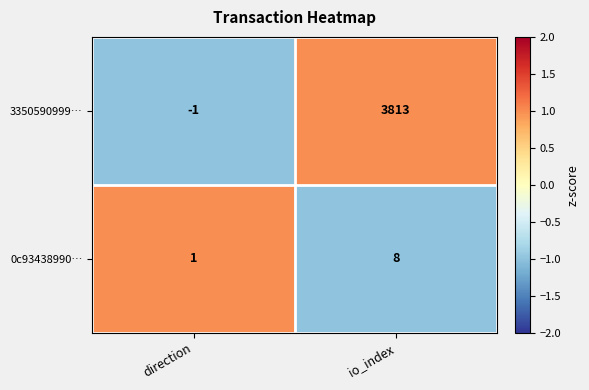

At which label does 0c93438990… reach its peak?

io_index